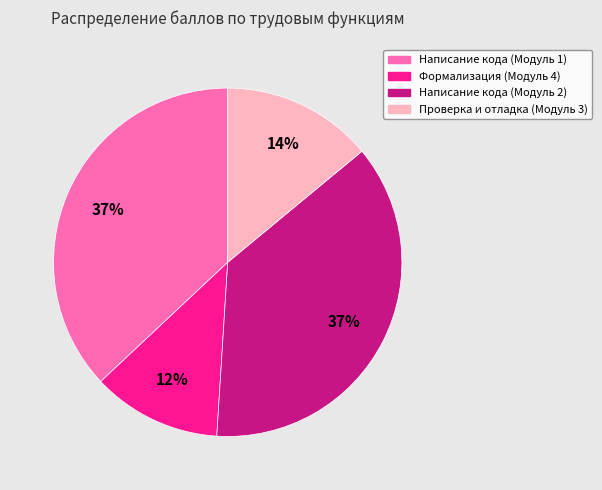

Does Формализация (Модуль 4) represent more than half of the total?

No